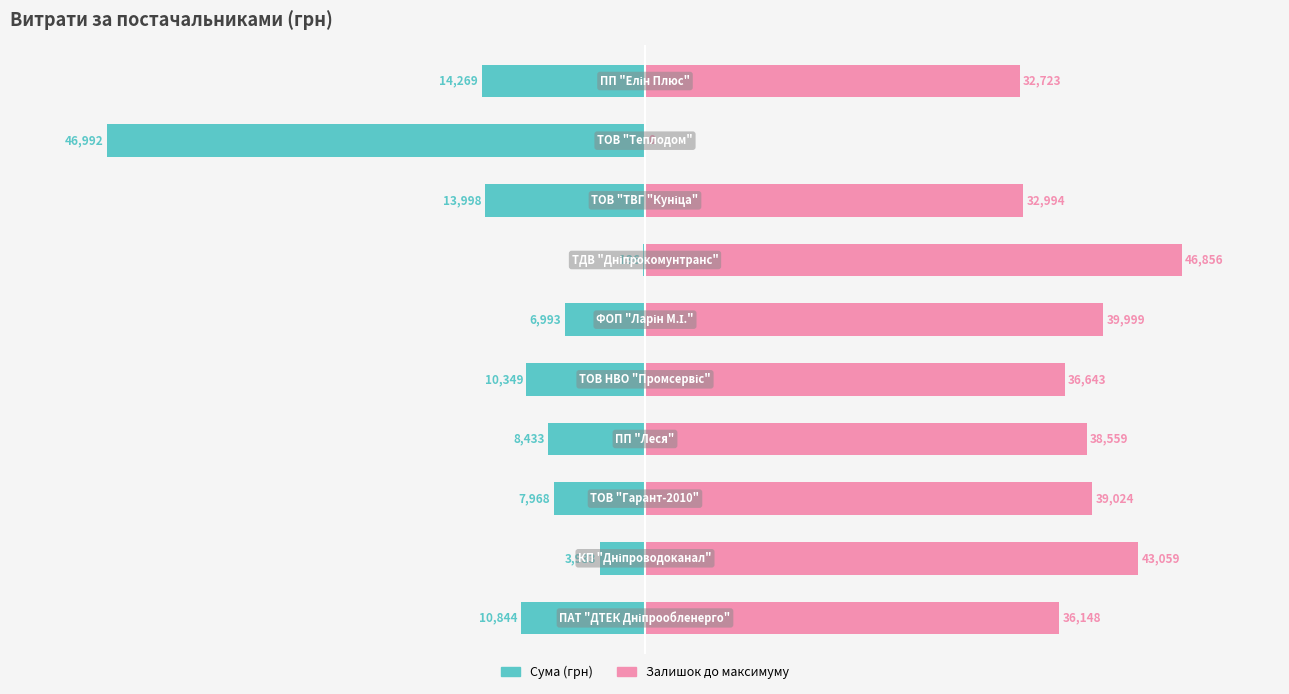

Reading right to left, extract all data points from this chart.

Сума (грн): -14269.0	-46992.0	-13997.9	-135.7	-6993.4	-10348.8	-8432.8	-7967.6	-3932.5	-10843.7
Залишок до максимуму: 32723.0	0.0	32994.1	46856.3	39998.6	36643.2	38559.2	39024.3	43059.5	36148.3